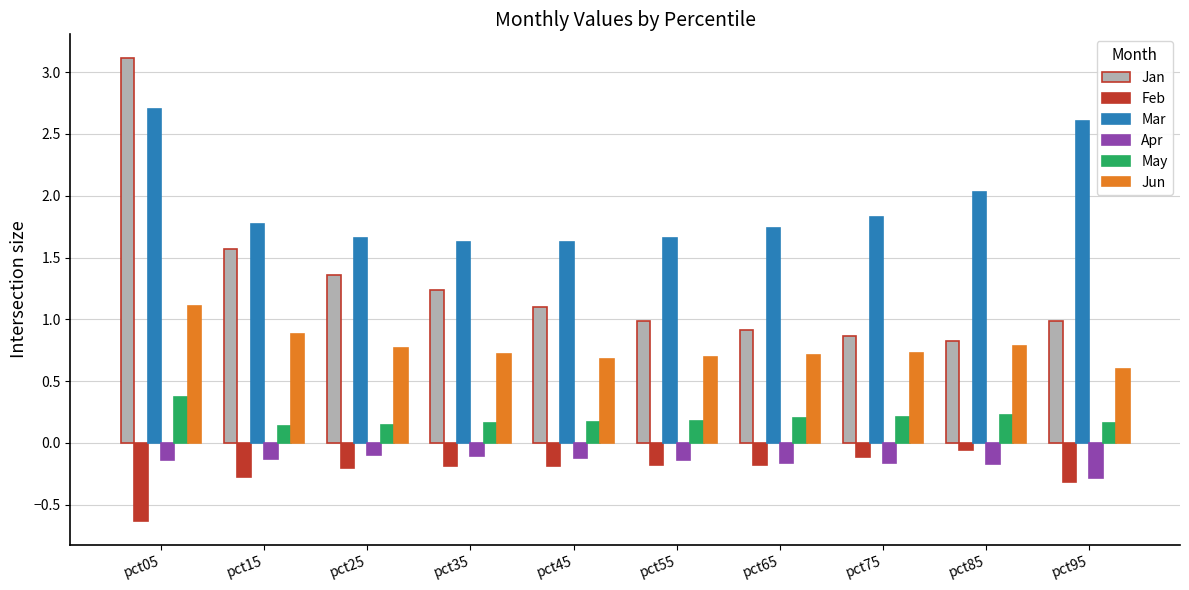

Count the number of data series in this chart.

6